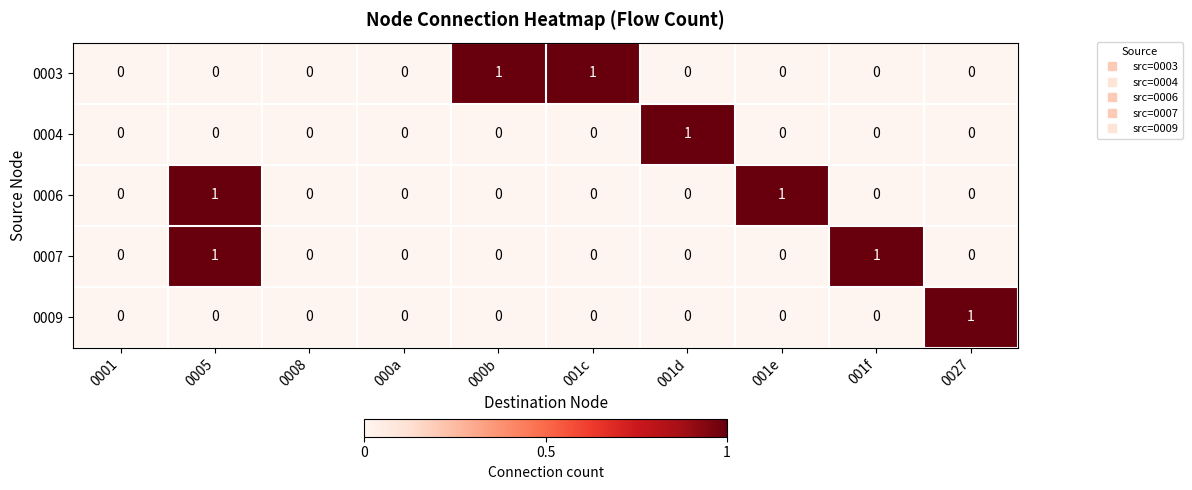

How many series are shown in this chart?

5